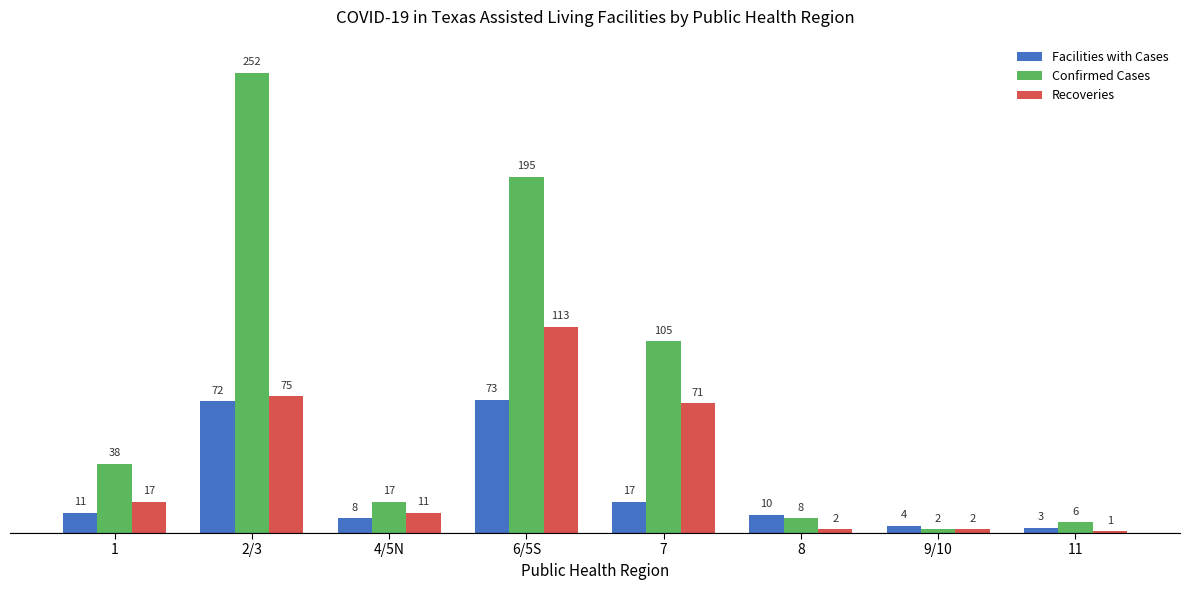

List the series in order of their peak value, lowest first.

Facilities with Cases, Recoveries, Confirmed Cases